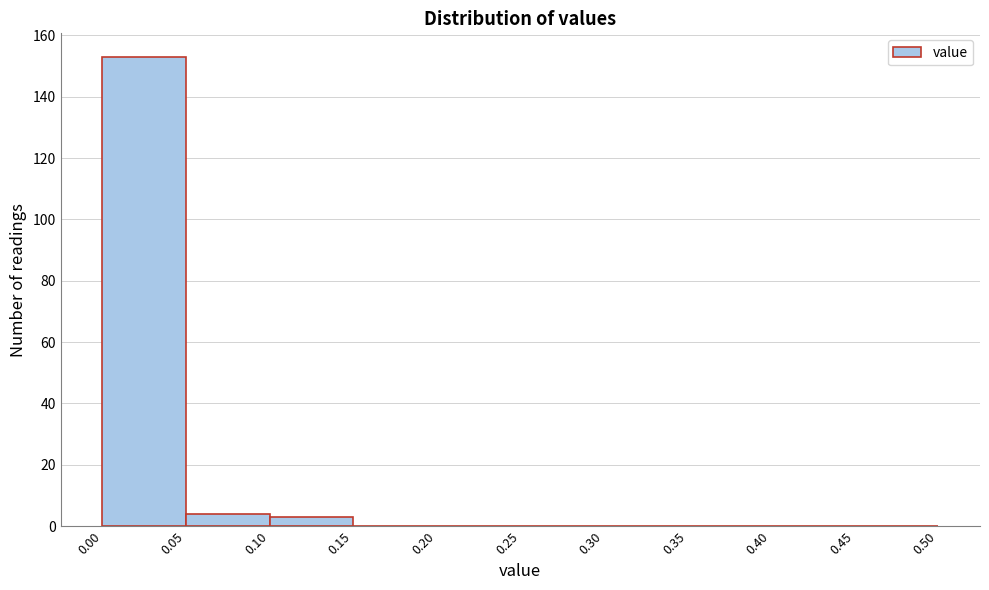

Reading left to right, transcribe this chart: for each bar, give the range it covers on the x-axis and its height. The values are not printed on the chart, so give them approximately, as read against the axis.

0.00 to 0.05: 154
0.05 to 0.10: 4
0.10 to 0.15: 4
0.15 to 0.20: 0
0.20 to 0.25: 0
0.25 to 0.30: 0
0.30 to 0.35: 0
0.35 to 0.40: 0
0.40 to 0.45: 0
0.45 to 0.50: 0